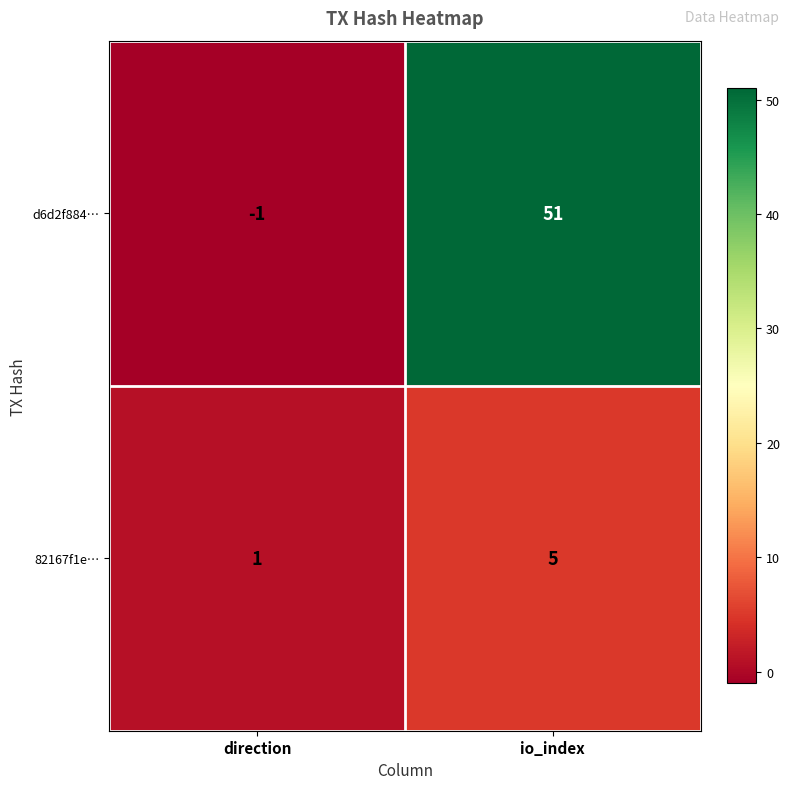

What is the average value of the d6d2f884… series?

25